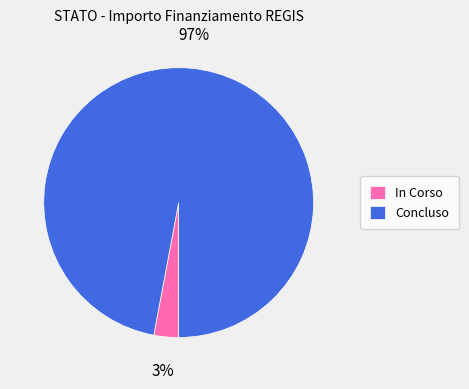

Which category has the smallest portion of the pie?

In Corso